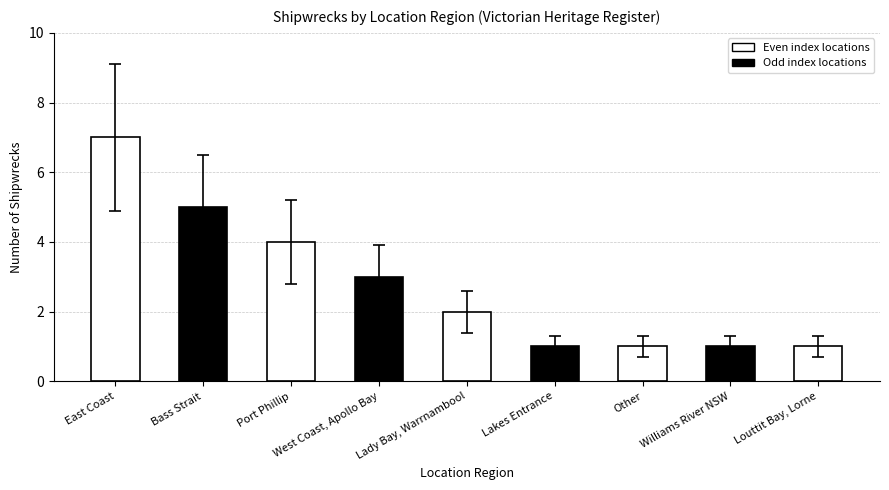

Which category has the highest value across all series?

East Coast